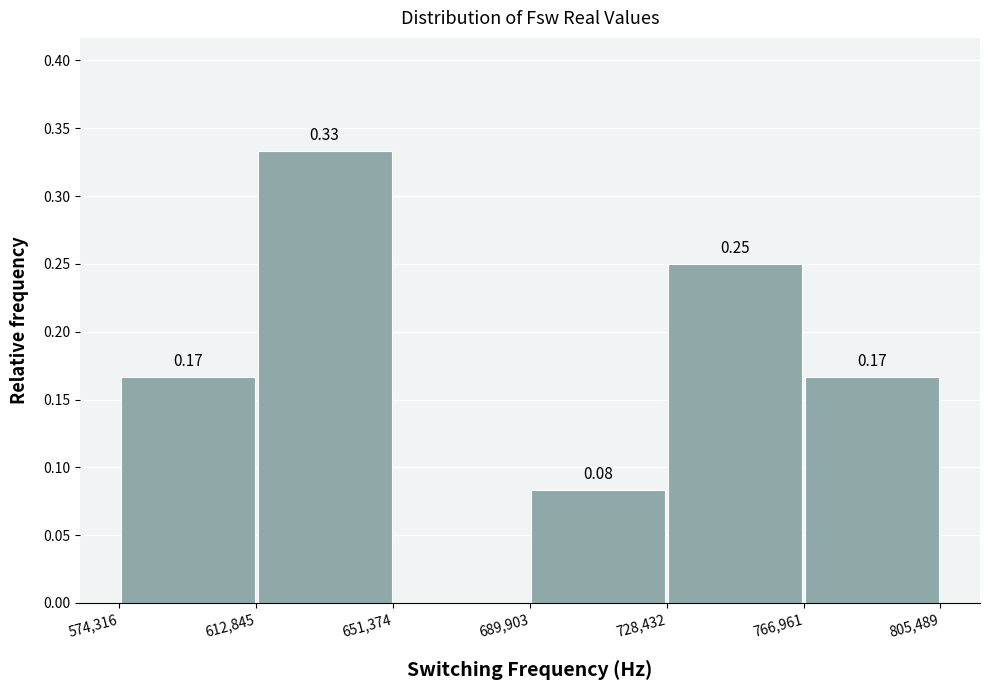

Which range on the x-axis has the tallest bar?

612,845 to 651,374